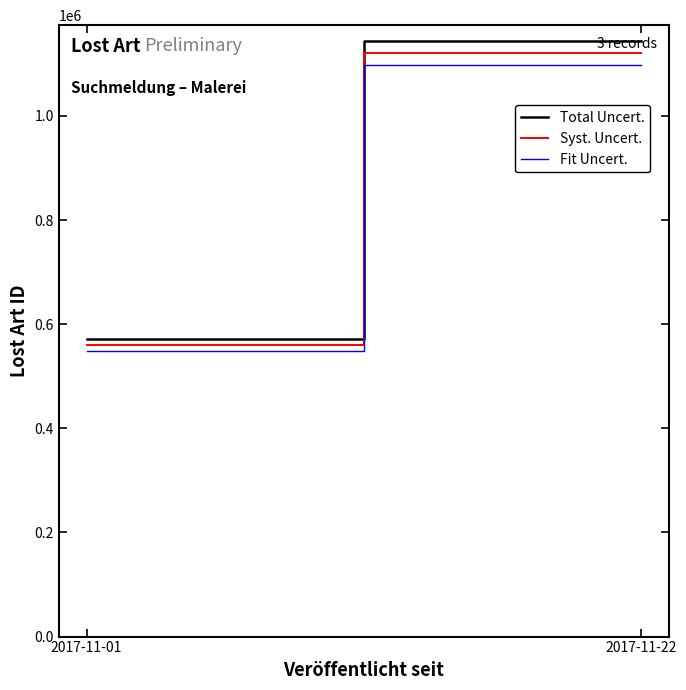

Which series has the largest range (max minus min)?

Total Uncert.